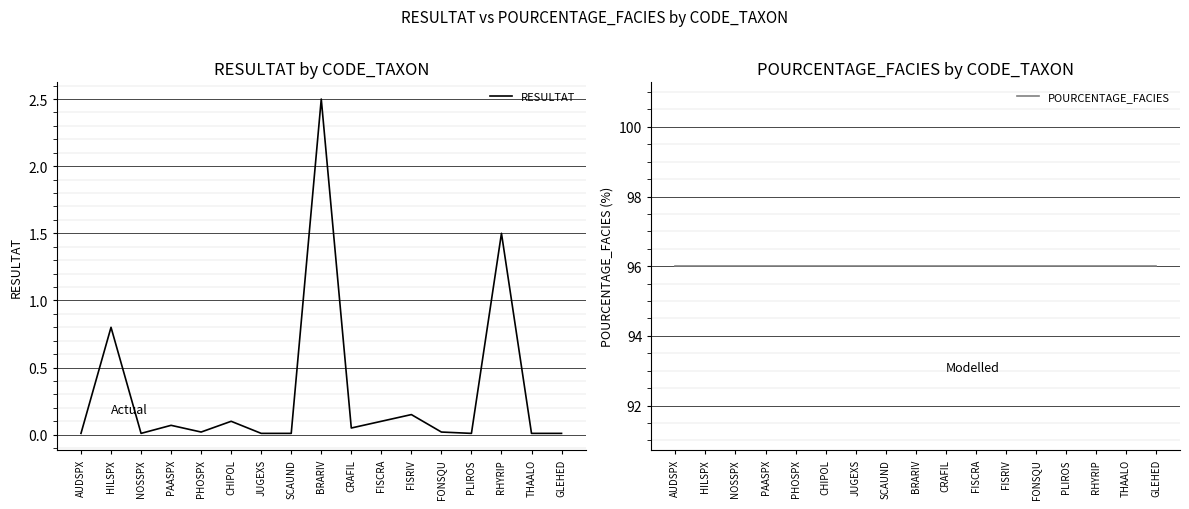

How many series are shown in this chart?

2